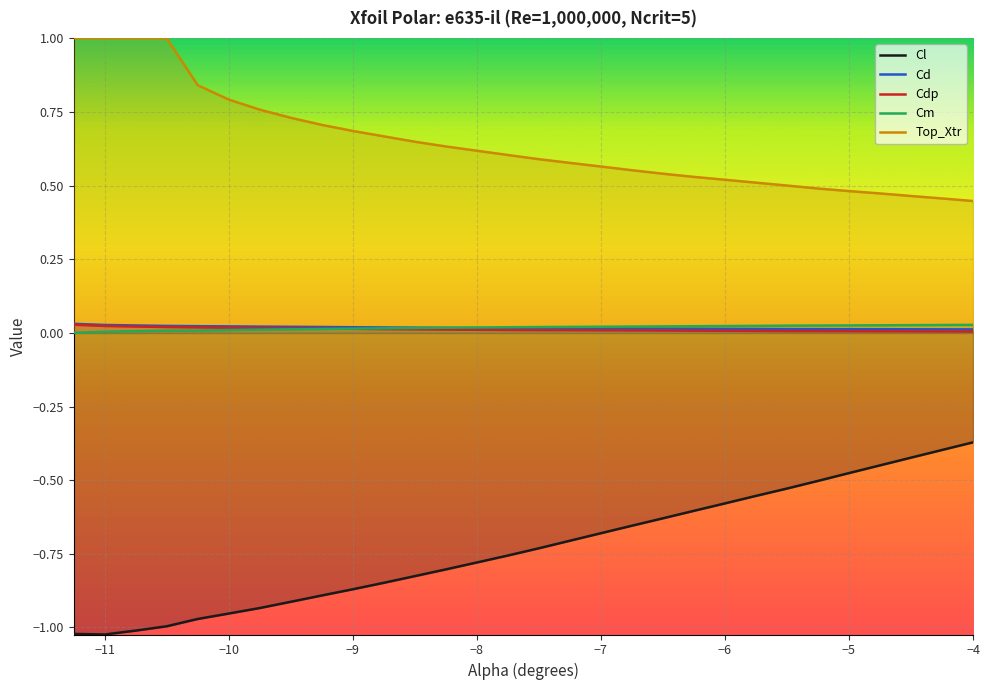

Which label corresponds to the smallest value in the chart?

−11